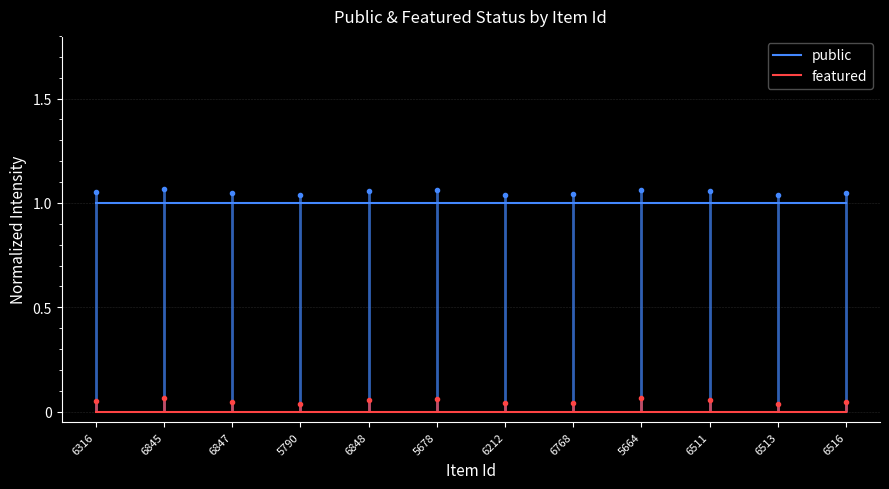

What is the difference between the highest and lowest values at 6511?

1